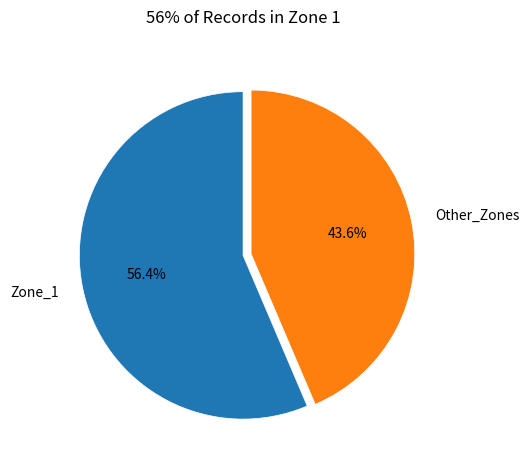

Rank the categories by value from lowest to highest.

Other_Zones, Zone_1